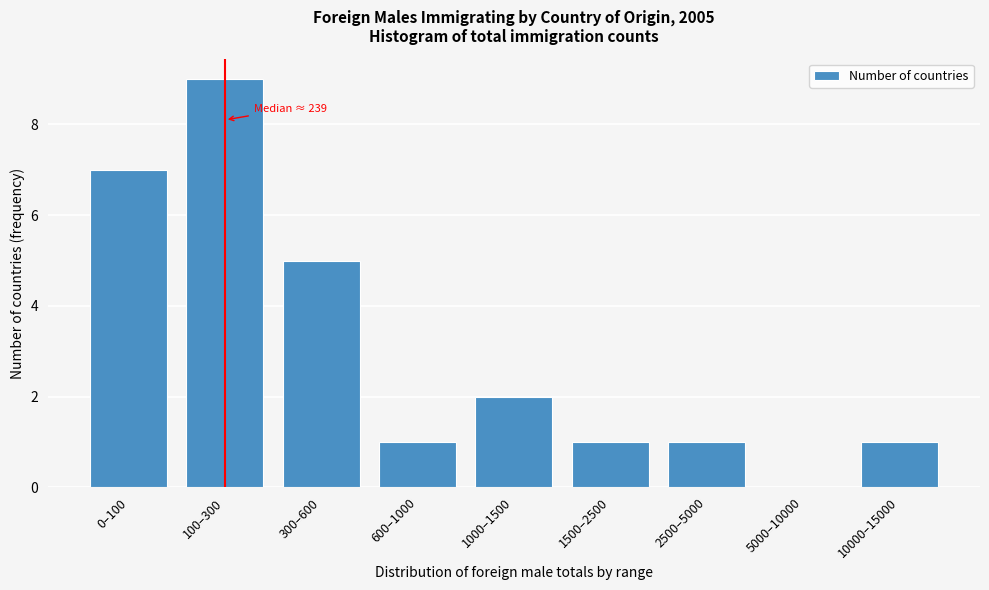

Reading left to right, extract all data points from this chart.

0–100=7	100–300=9	300–600=5	600–1000=1	1000–1500=2	1500–2500=1	2500–5000=1	5000–10000=0	10000–15000=1